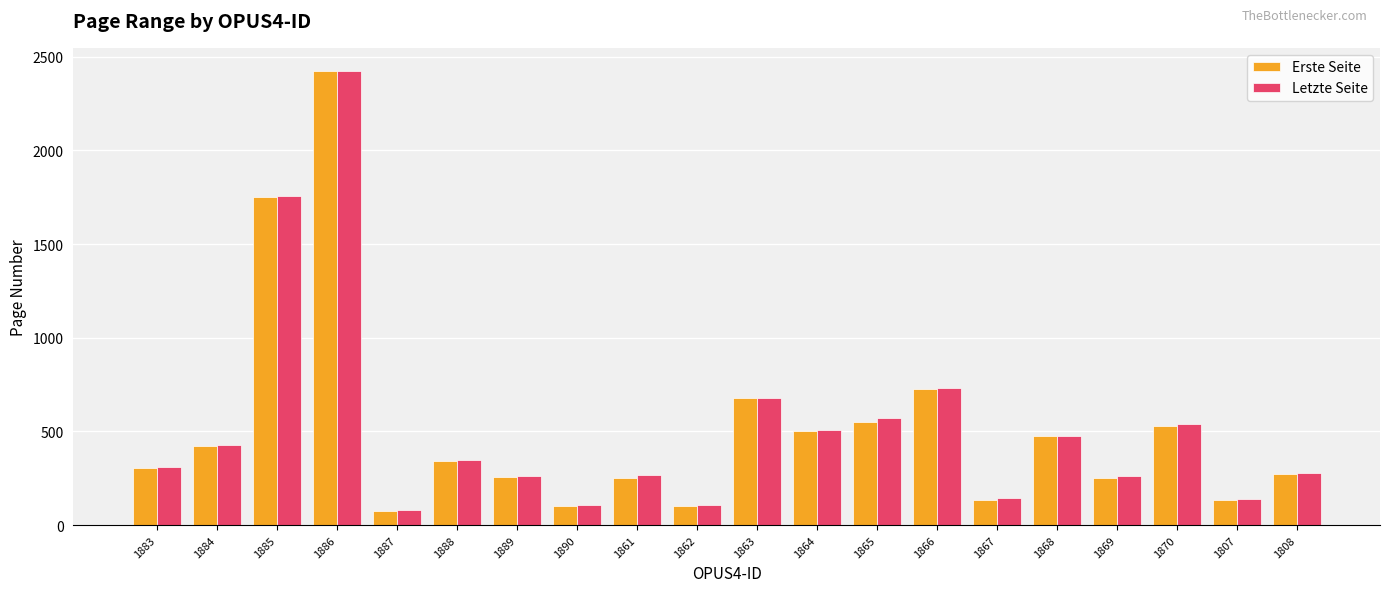

What is the sum of the Erste Seite values at 1885 and 1883?

2056